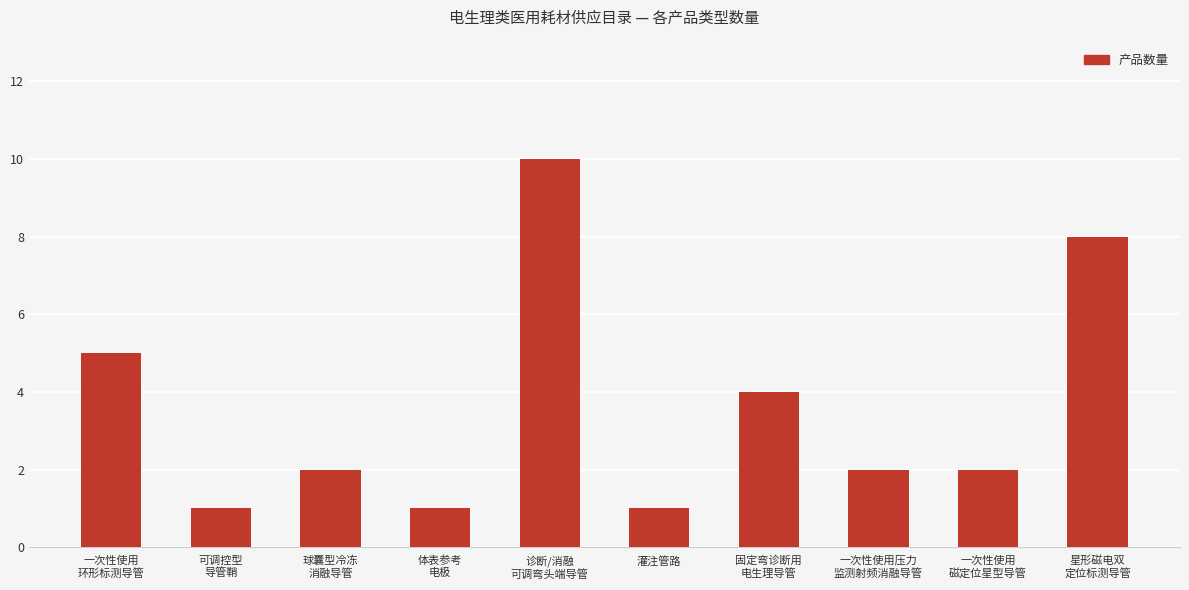

What is the value of the 6th bar from the left?

1